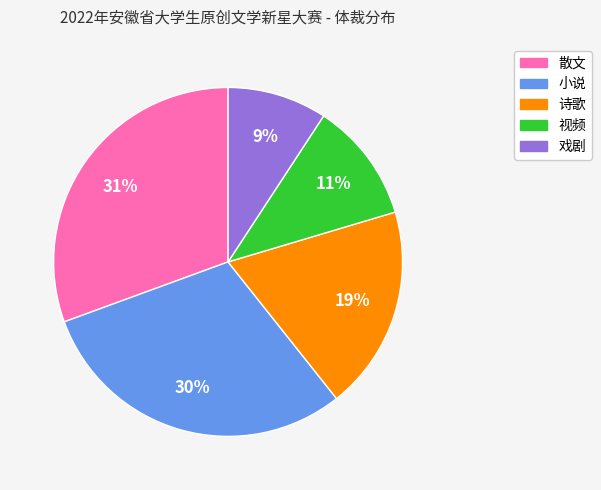

Count the number of slices in the pie.

5